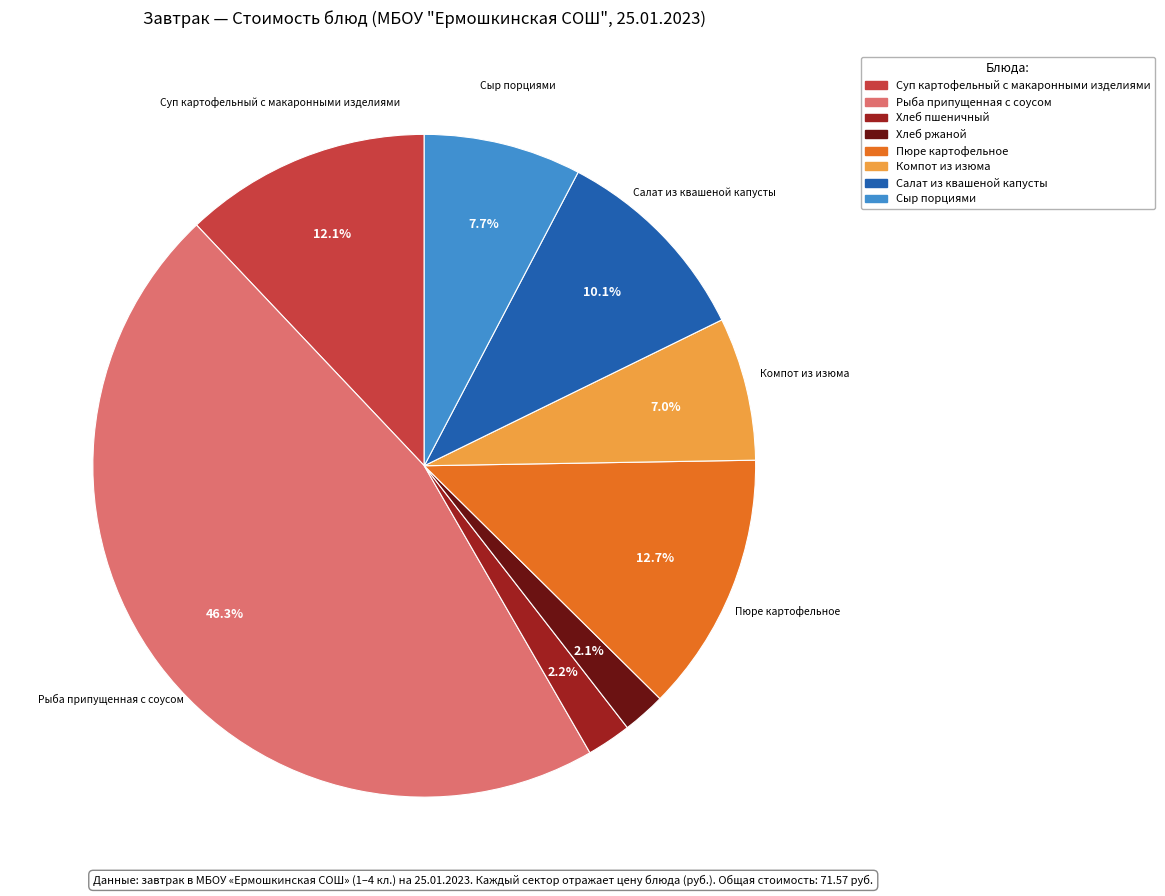

Which category has the biggest portion of the pie?

Рыба припущенная с соусом